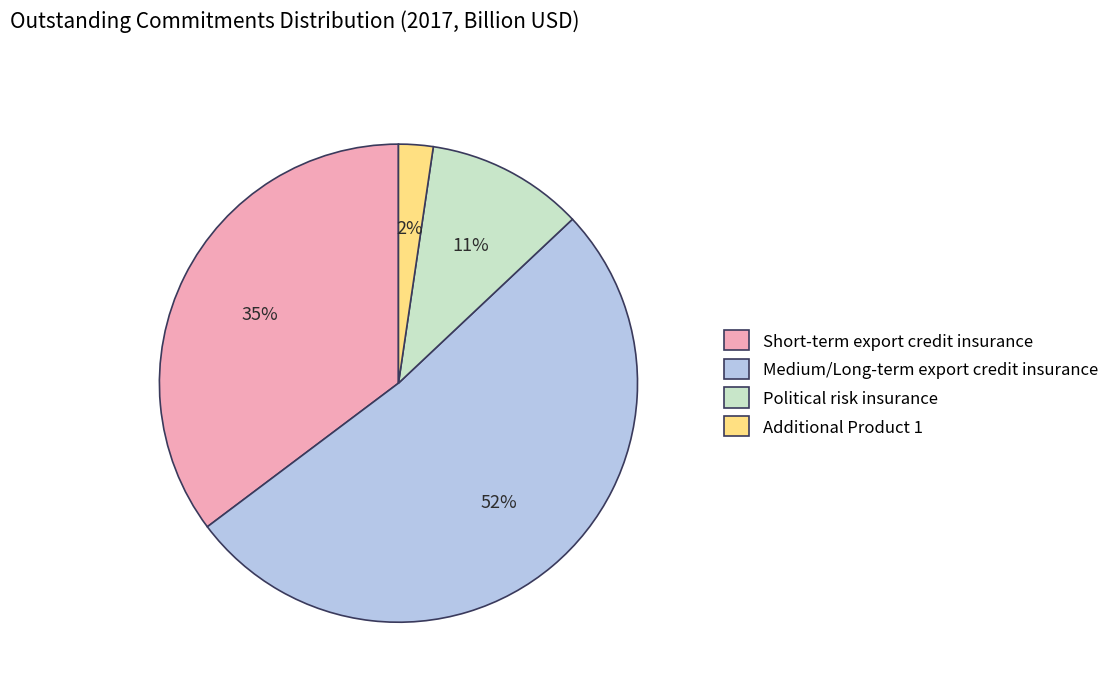

Which category accounts for the majority?

Medium/Long-term export credit insurance